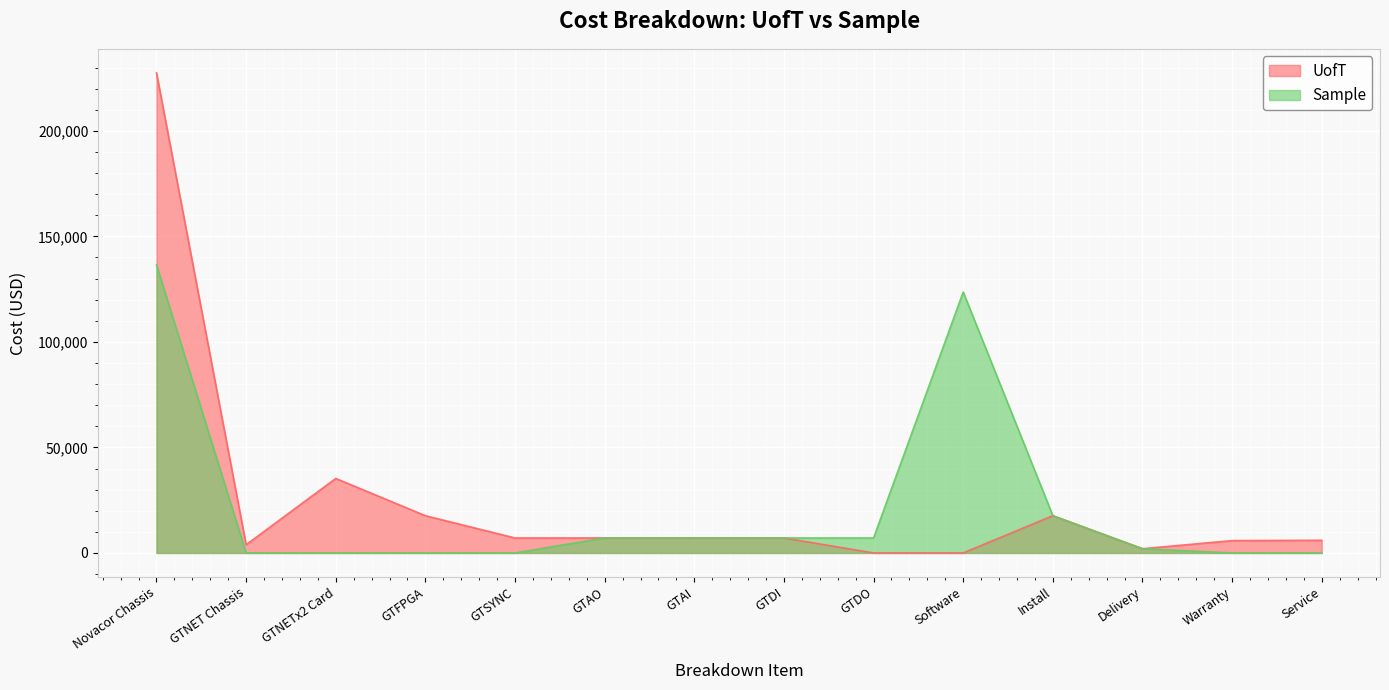

How many values in UofT are above zero?

12